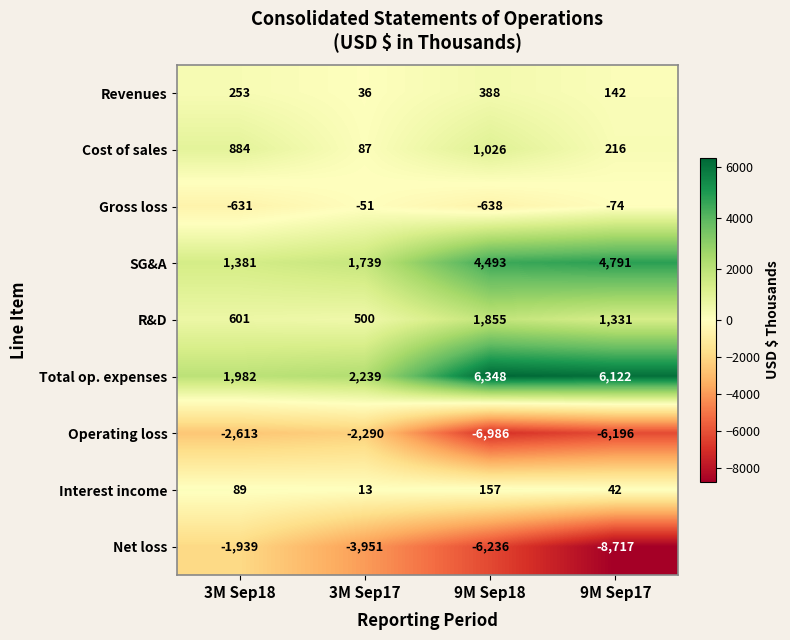

The Cost of sales series shows 217 at 3M Sep18. True or false?

False